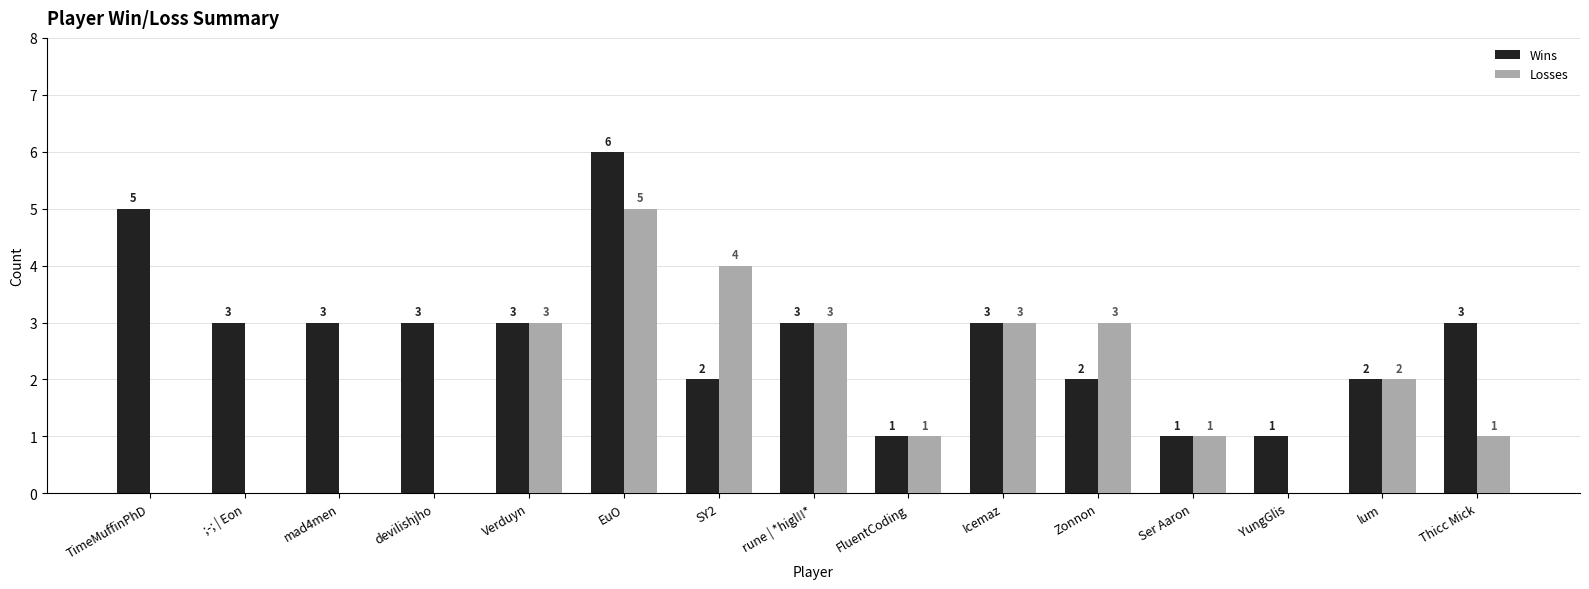

Count the number of data series in this chart.

2